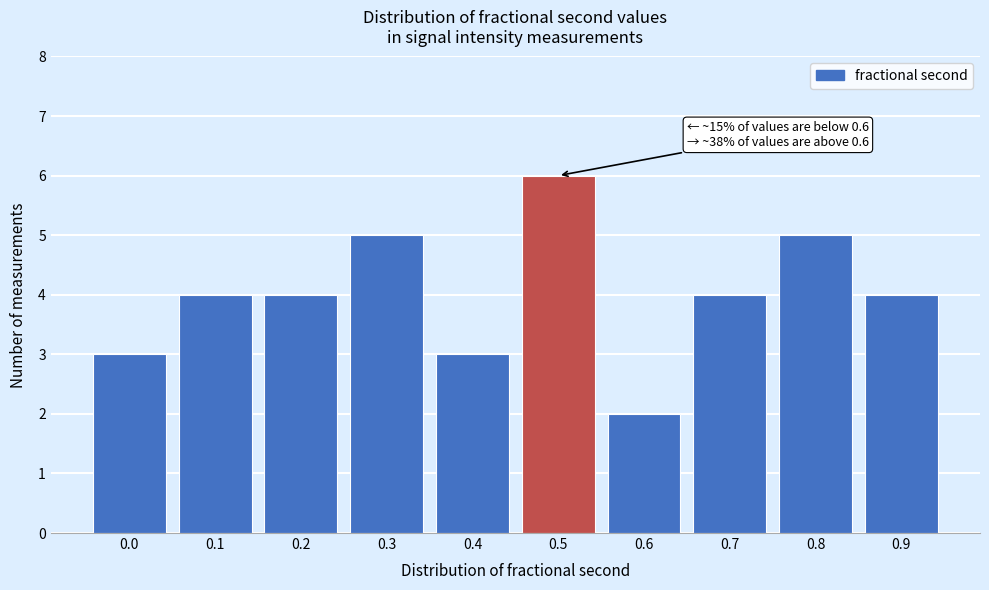

Reading left to right, transcribe all the data shown in this chart.

3	4	4	5	3	6	2	4	5	4